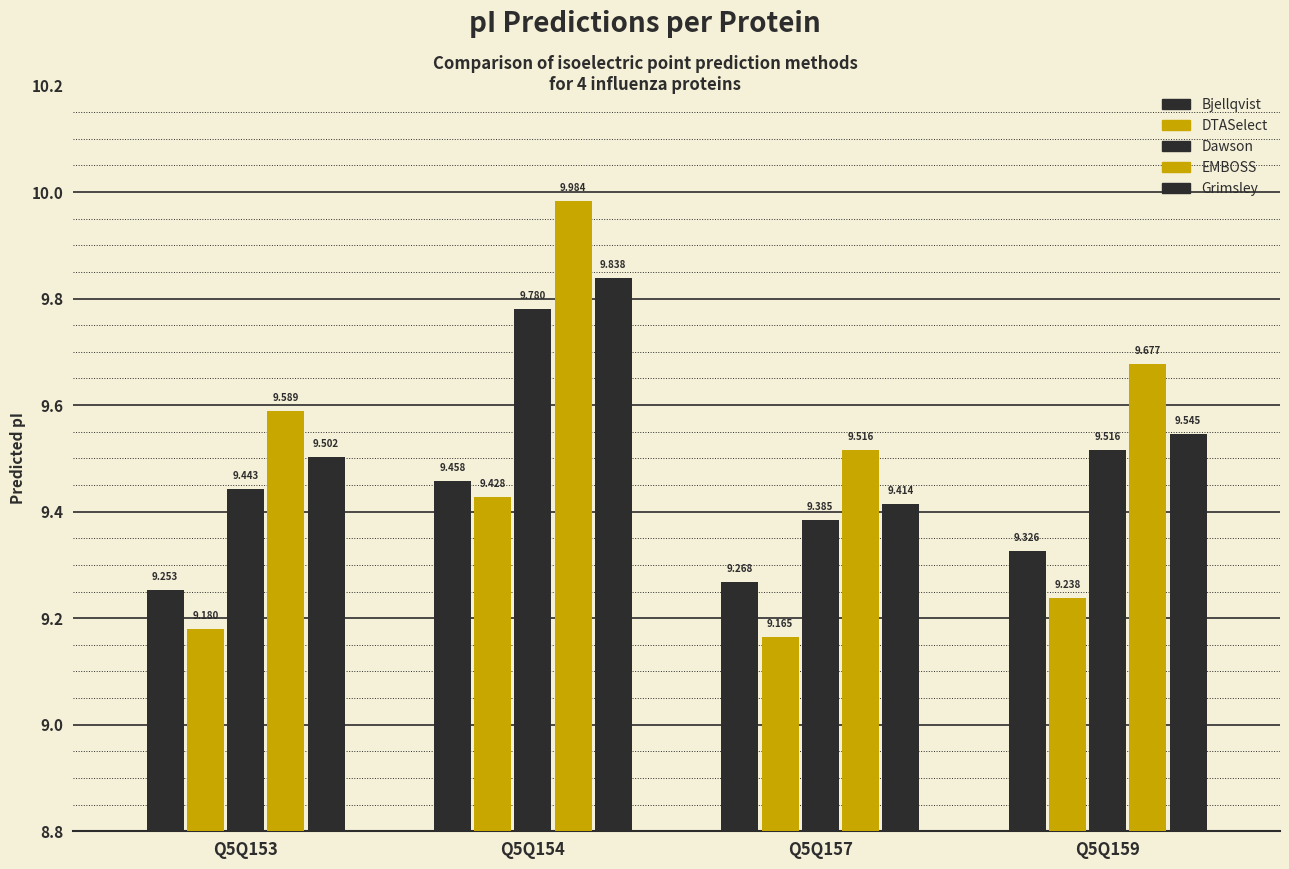

How many categories are shown in the chart?

4